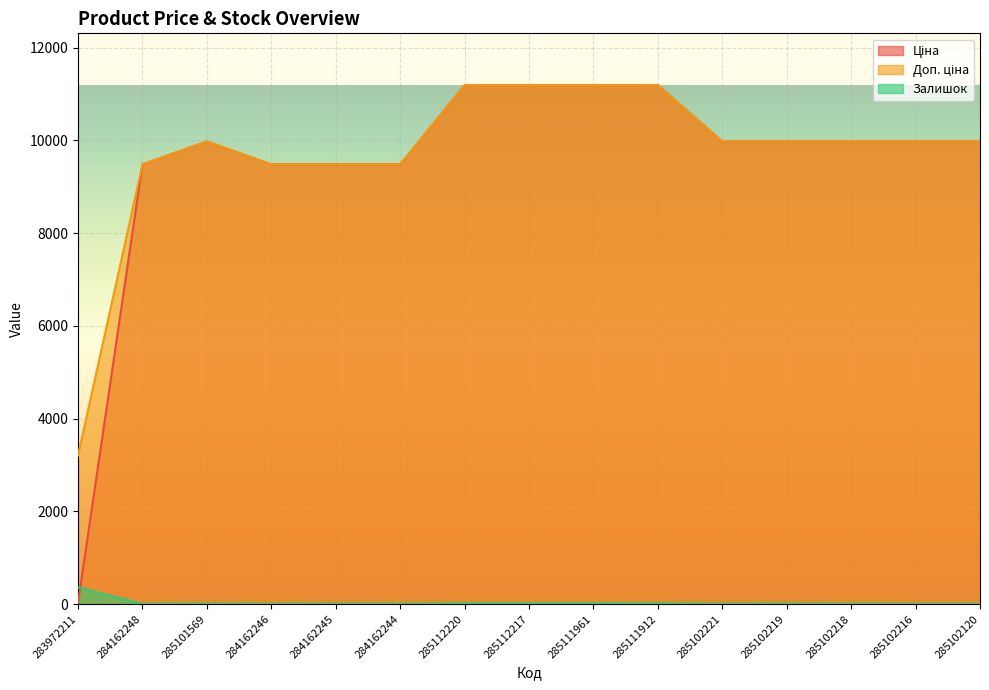

What is the average value of the Ціна series?

9503.7